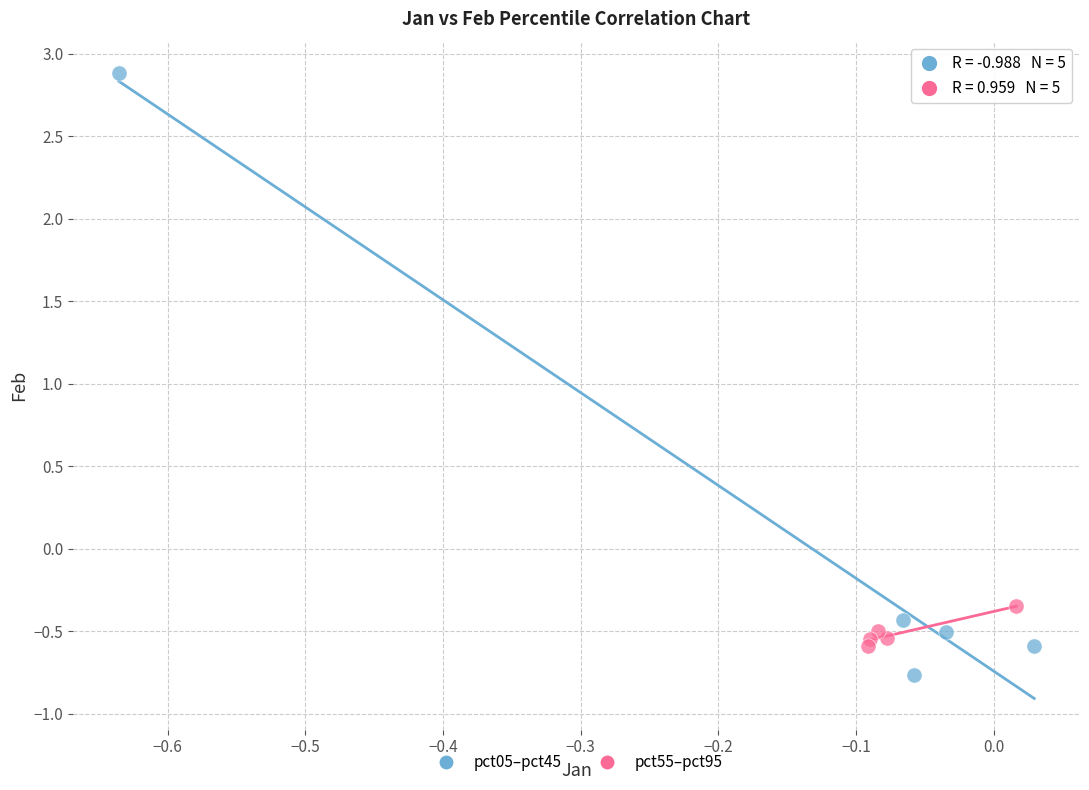

Which series has the largest Y range (max minus min)?

pct05–pct45